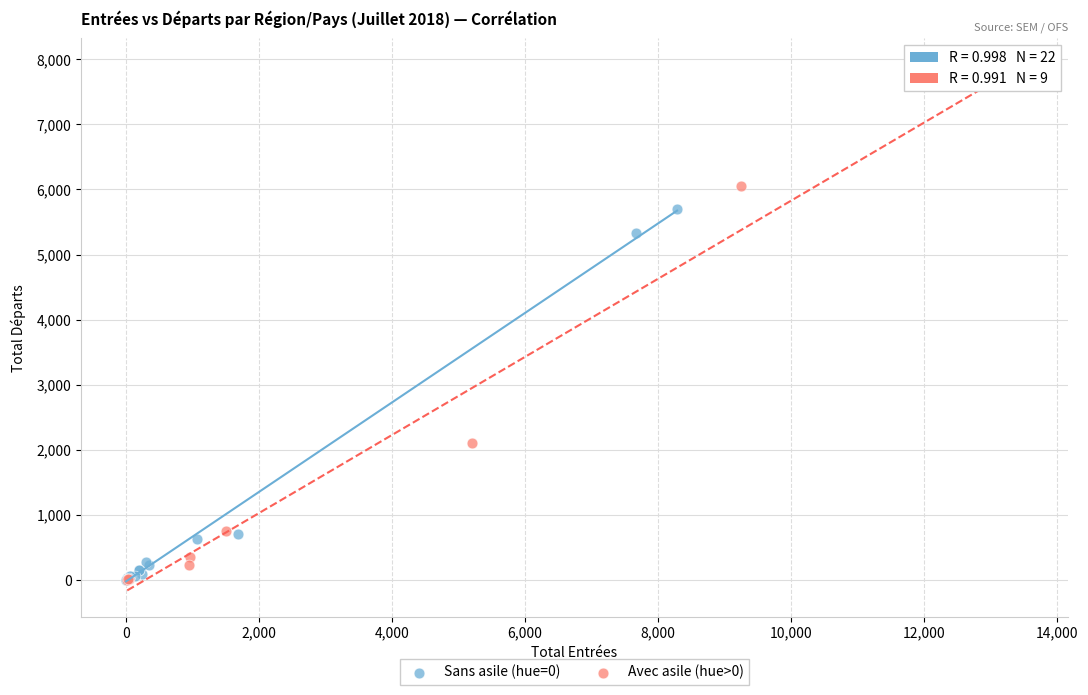

What are all the series names shown in the legend?

Sans asile (hue=0), Avec asile (hue>0)